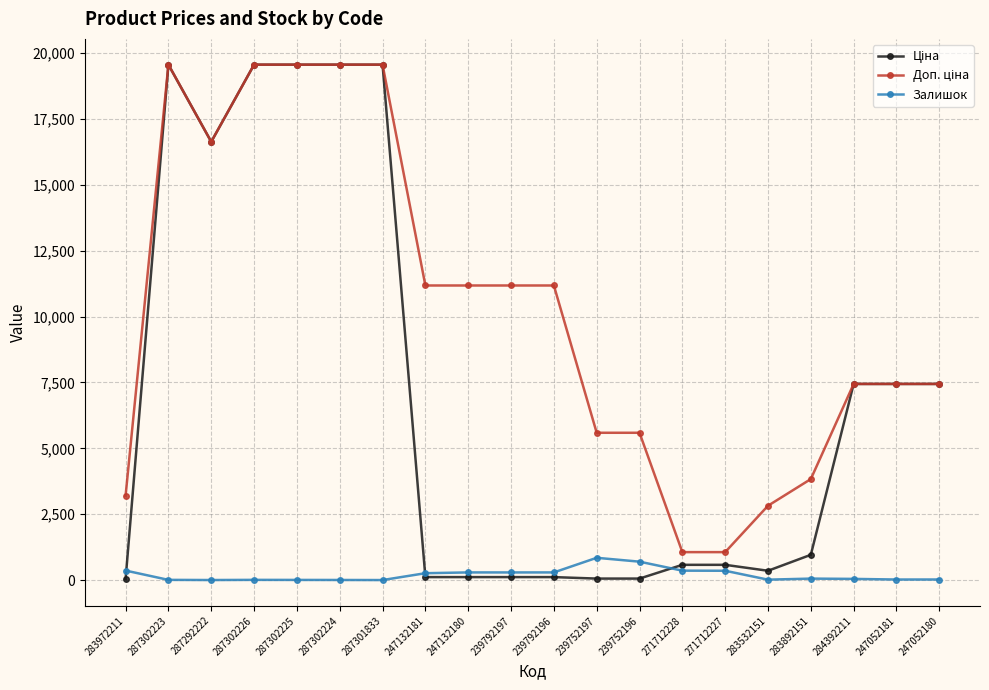

What is the maximum value shown in the chart?

19564.9